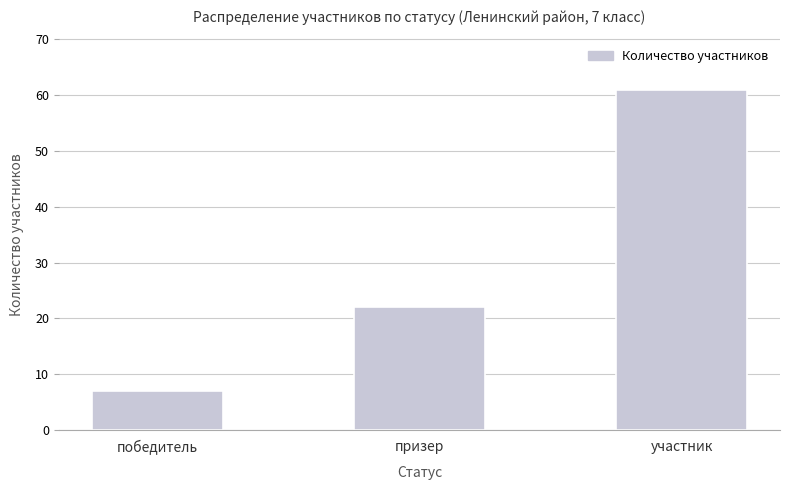

What is the label of the 1st bar from the right?

участник